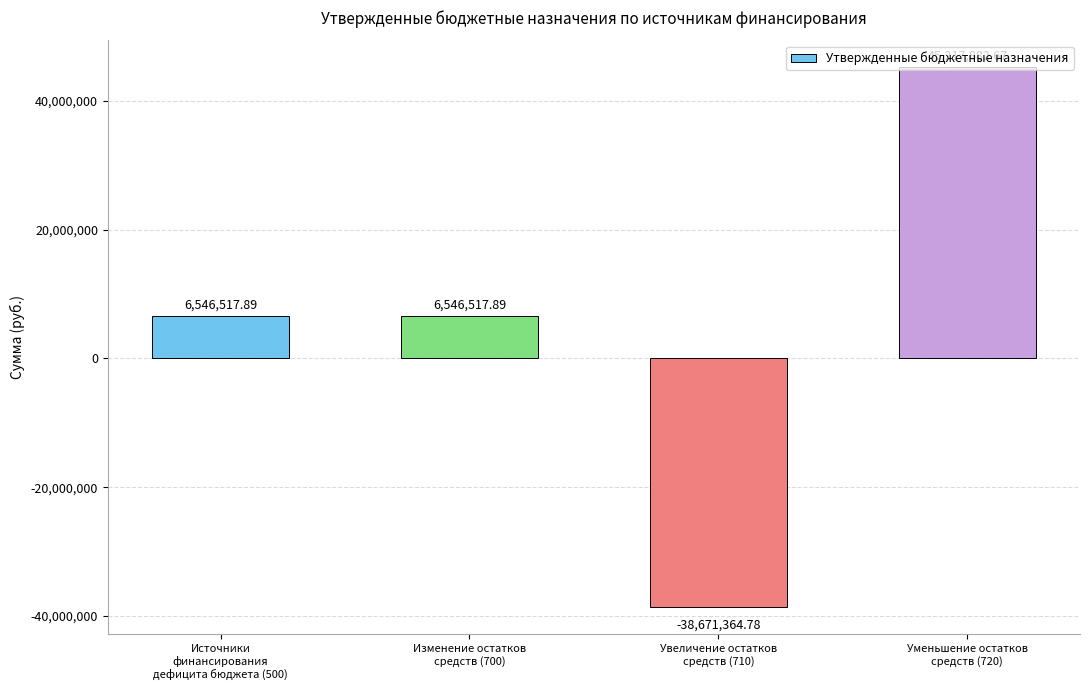

Reading right to left, list all the values displayed in this chart.

45217882.7	-38671364.8	6546517.9	6546517.9